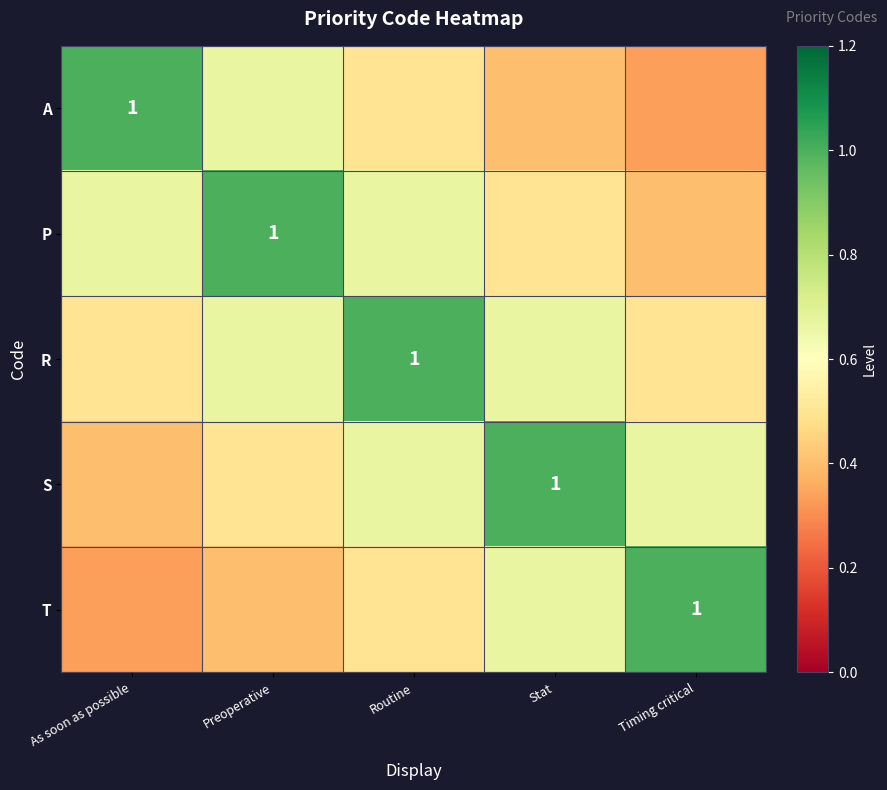

What is the difference between the maximum and minimum values in the P series?

0.6